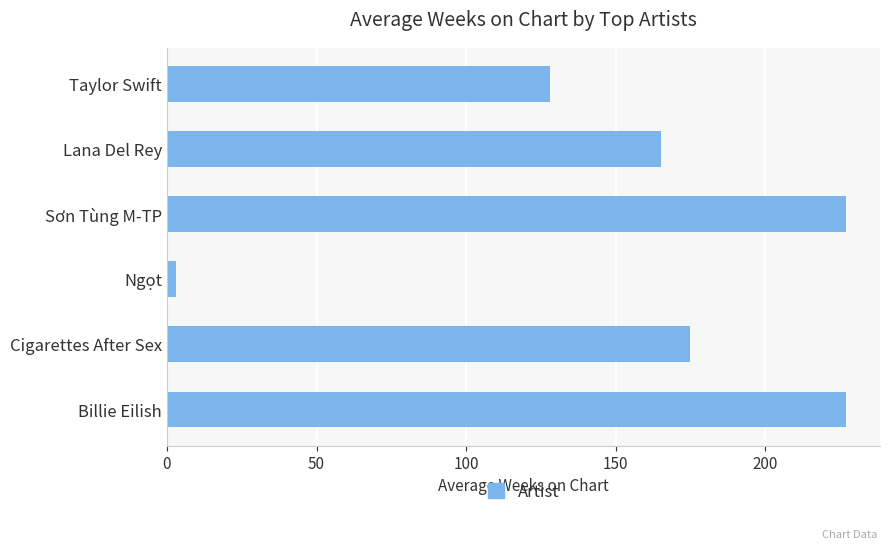

True or false: the data shows 175.0 at Cigarettes After Sex.

True